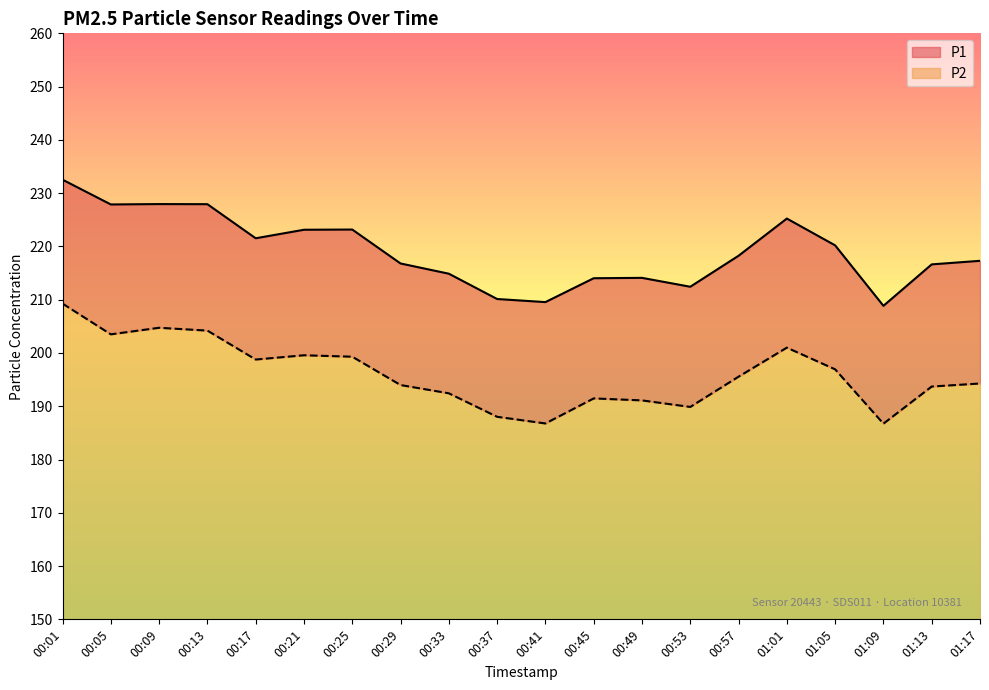

True or false: P1 and P2 cross at least once.

False